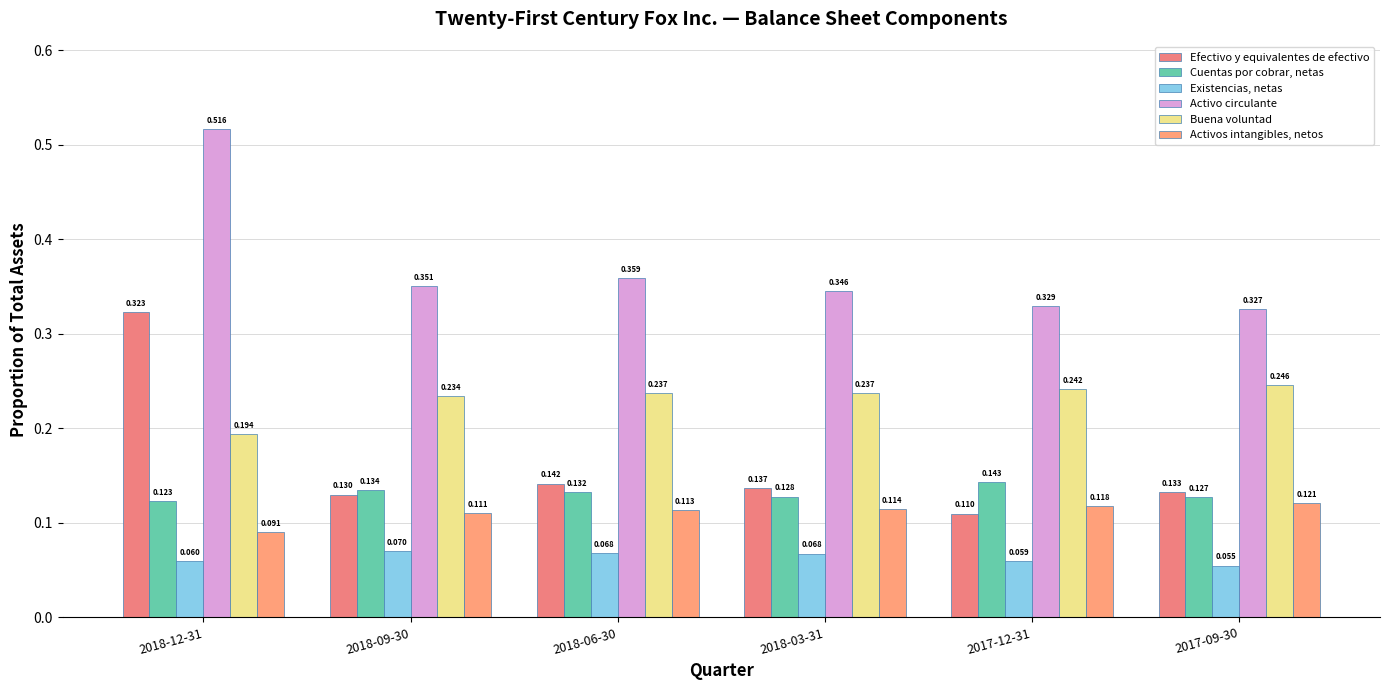

What is the highest value of the Existencias, netas series?

0.1